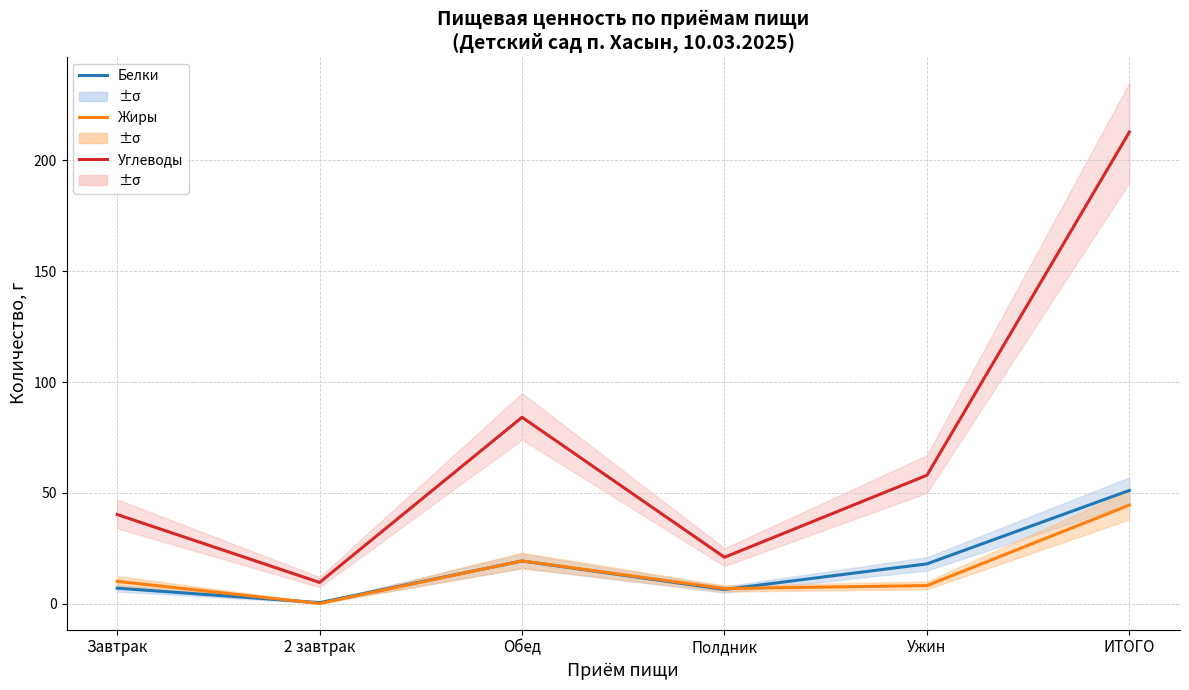

What is the sum of the Углеводы values at ИТОГО and Полдник?

233.8